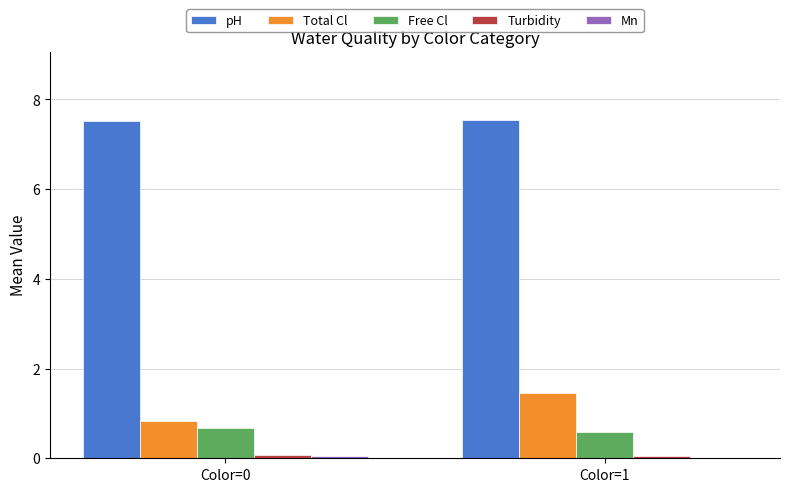

Is the value of Total Cl at Color=1 greater than the value of Free Cl at Color=0?

Yes